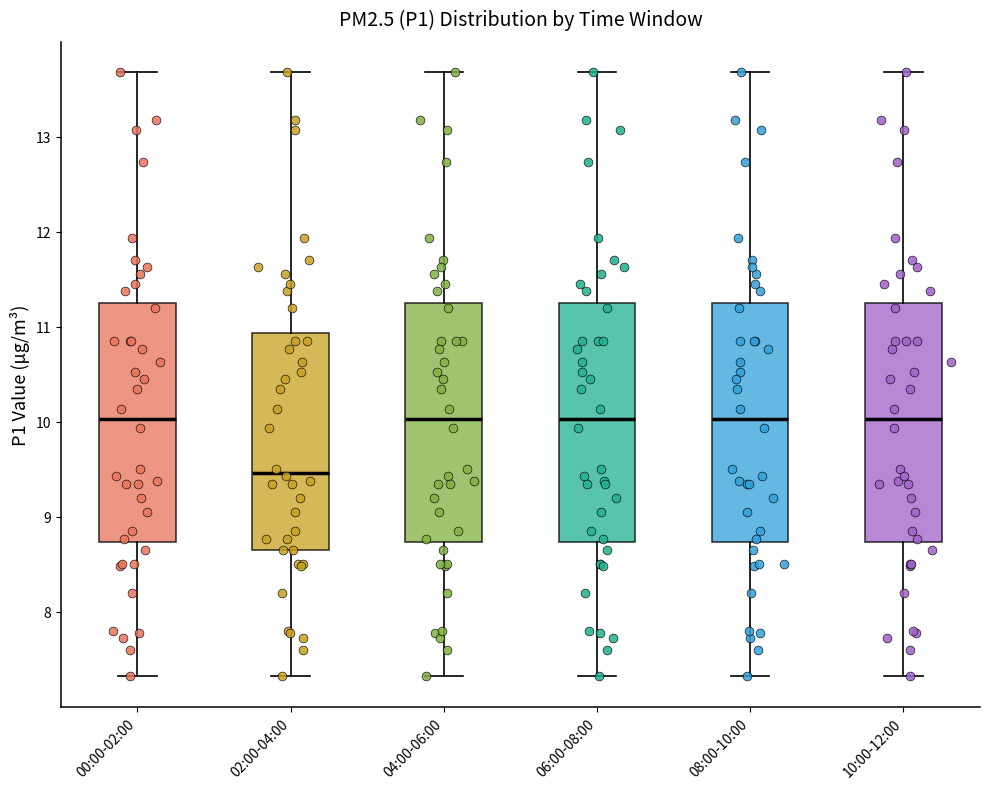

Which box's median line is the lowest?

02:00-04:00